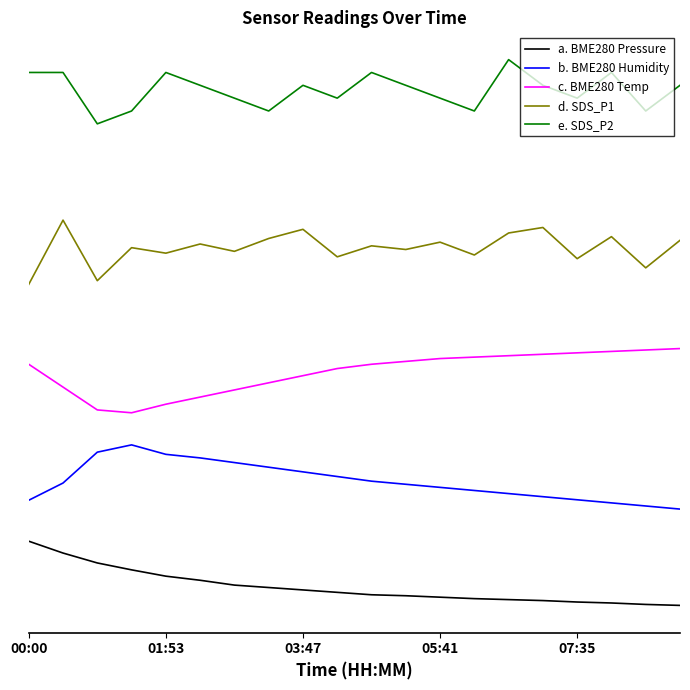

Does the chart have visible grid lines?

No